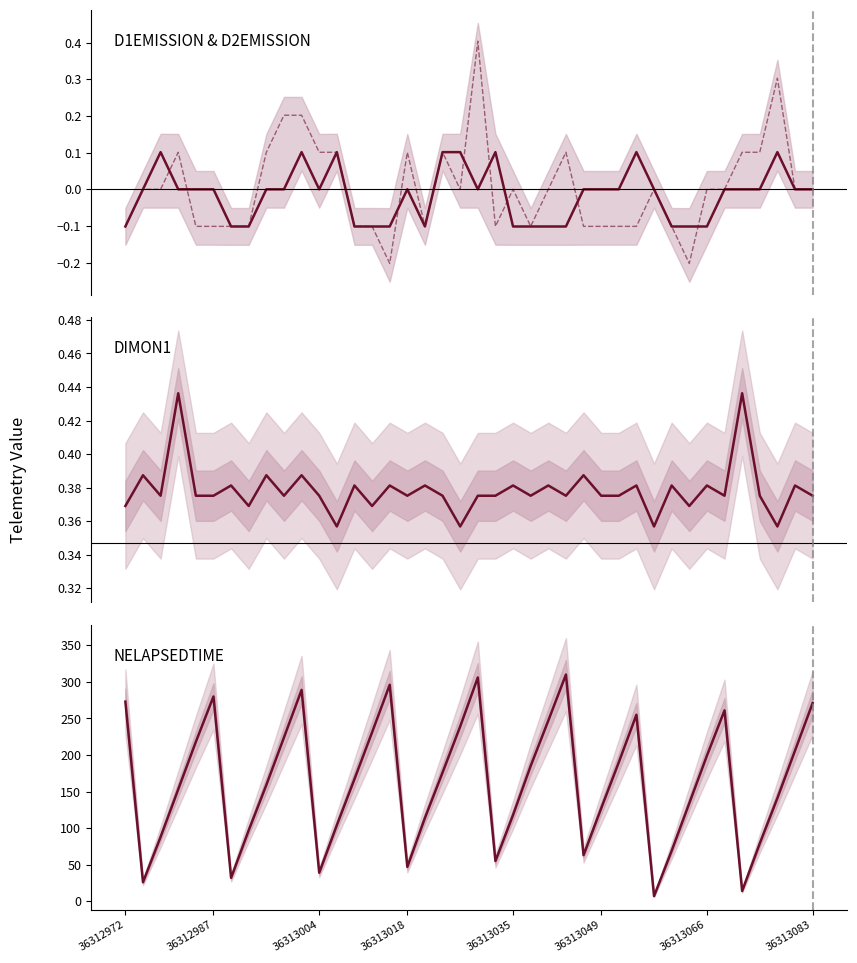

What is the sum of the NELAPSEDTIME values at 24 and 13?

414.0